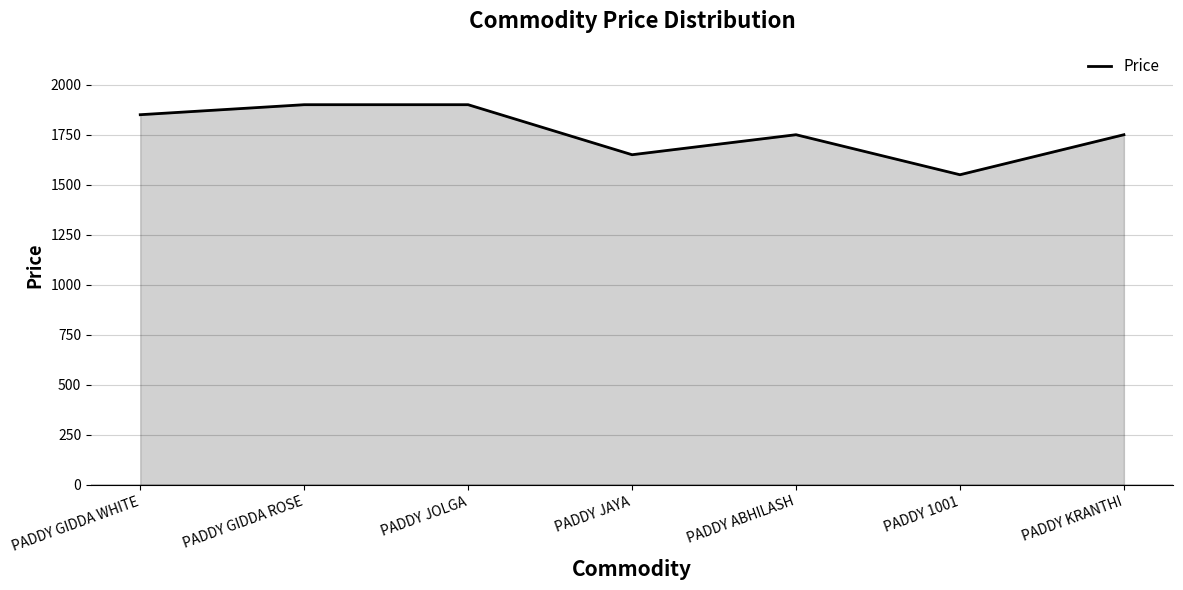

True or false: there are more than 0 points higher than both neighbors.

True